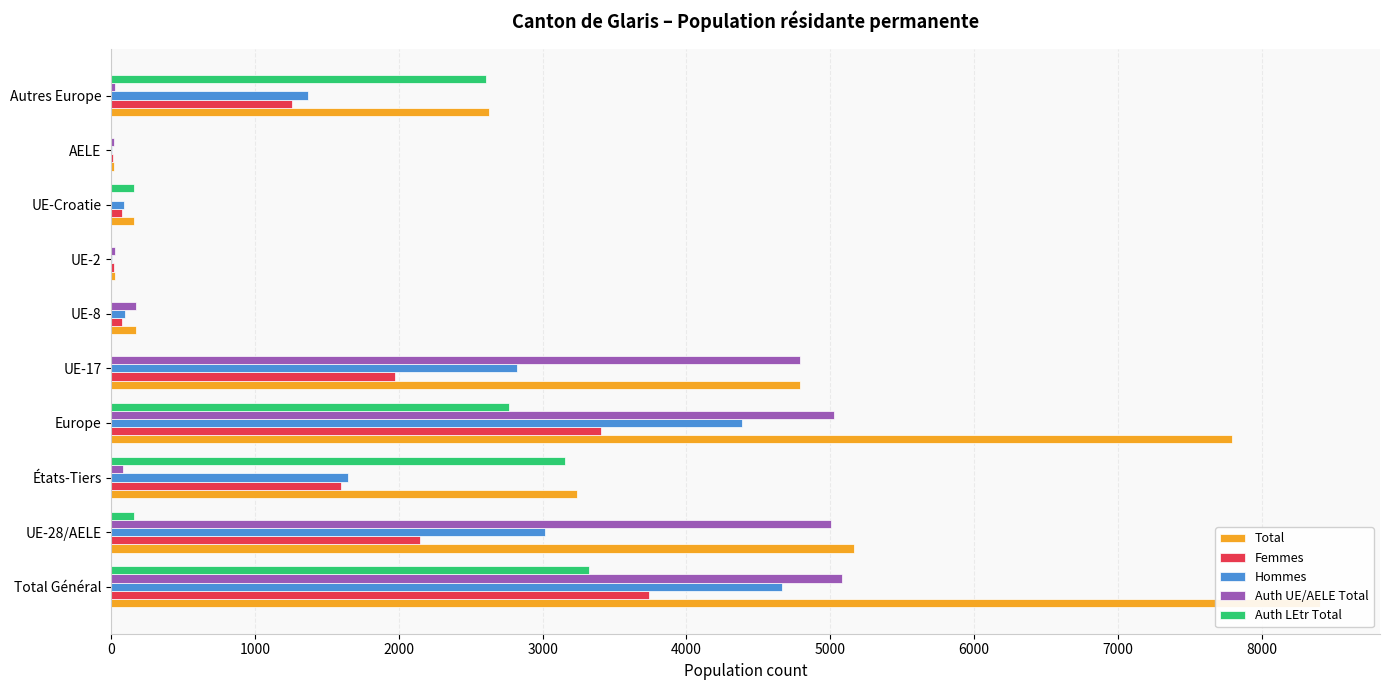

What are all the series names shown in the legend?

Total, Femmes, Hommes, Auth UE/AELE Total, Auth LEtr Total